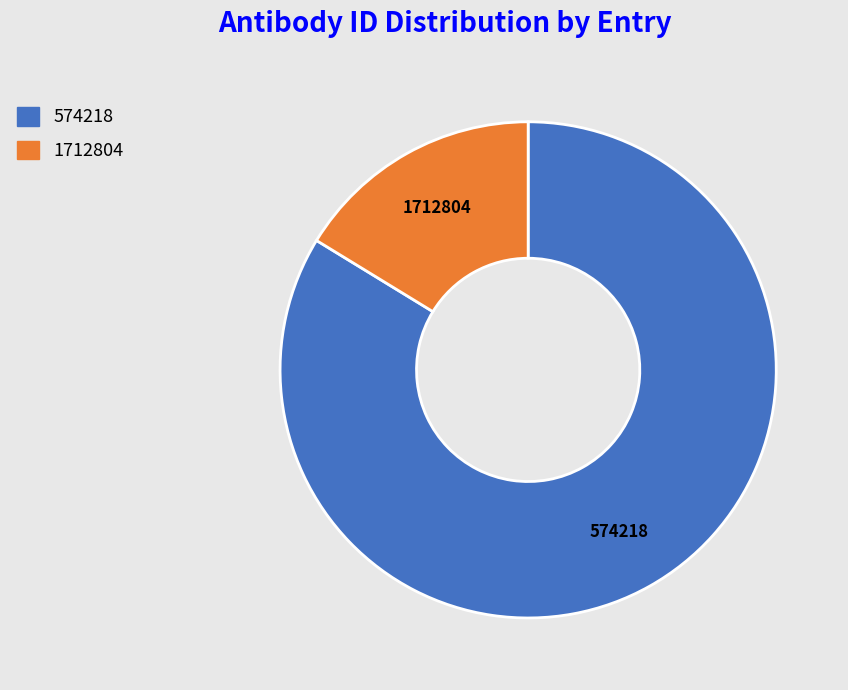

What is the ratio of the value at 574218 to the value at 1712804?

5.1